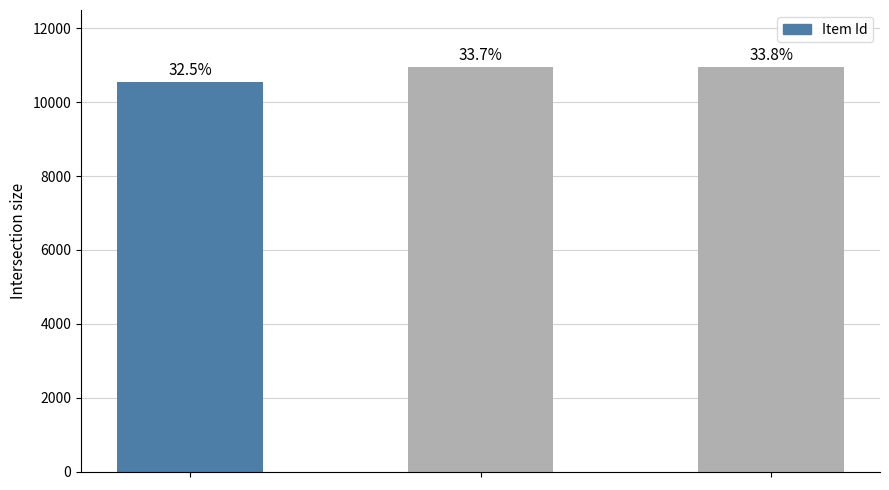

What is the value of the 2nd bar from the left?

10962